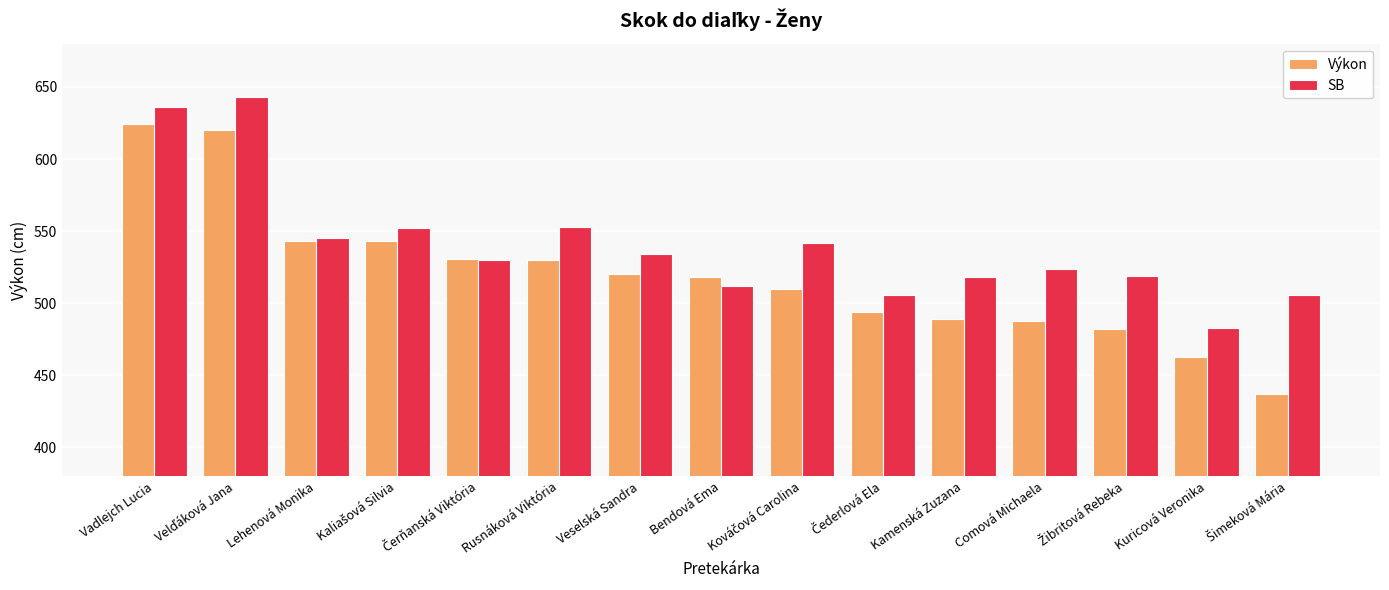

What is the maximum value for Výkon?

624